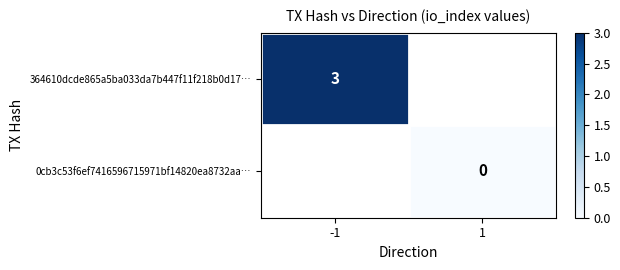

Is it true that 364610dcde865a5ba033da7b447f11f218b0d17… equals 3 at -1?

True